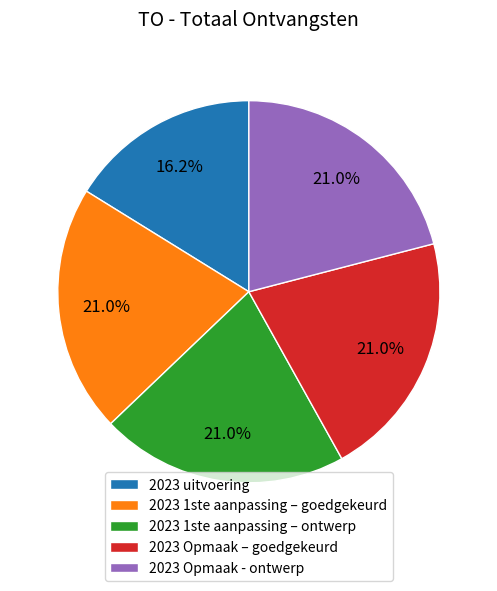

To the nearest percent, what portion does 2023 Opmaak – goedgekeurd represent?

21%